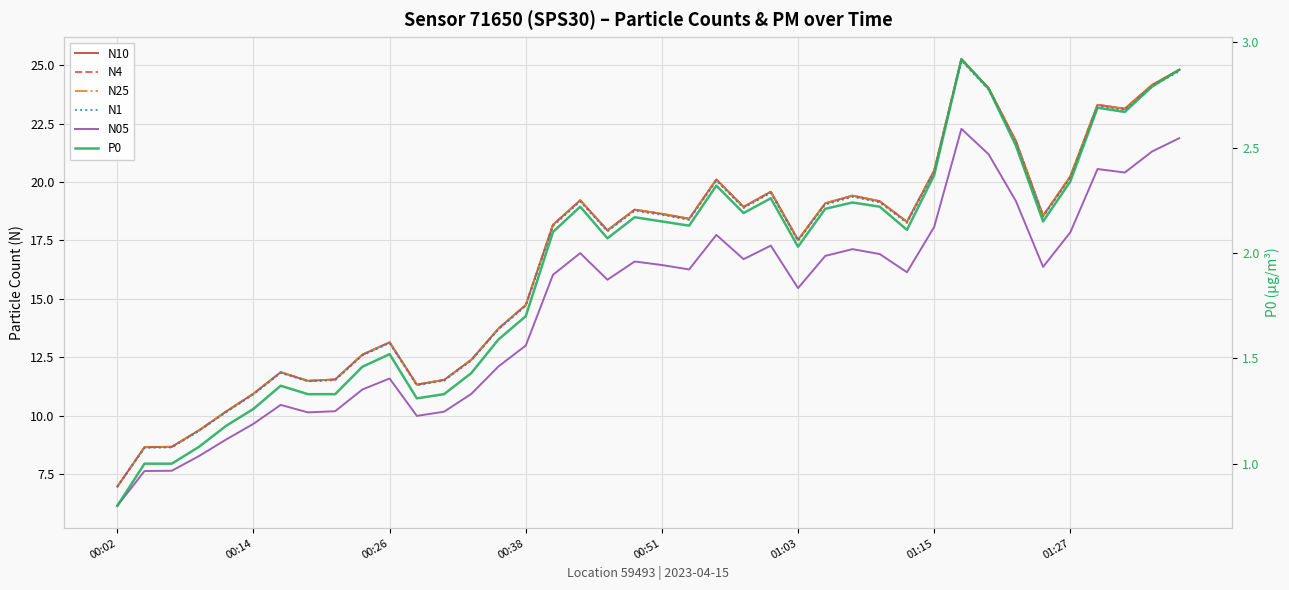

What is the average value of the N05 series?

14.7